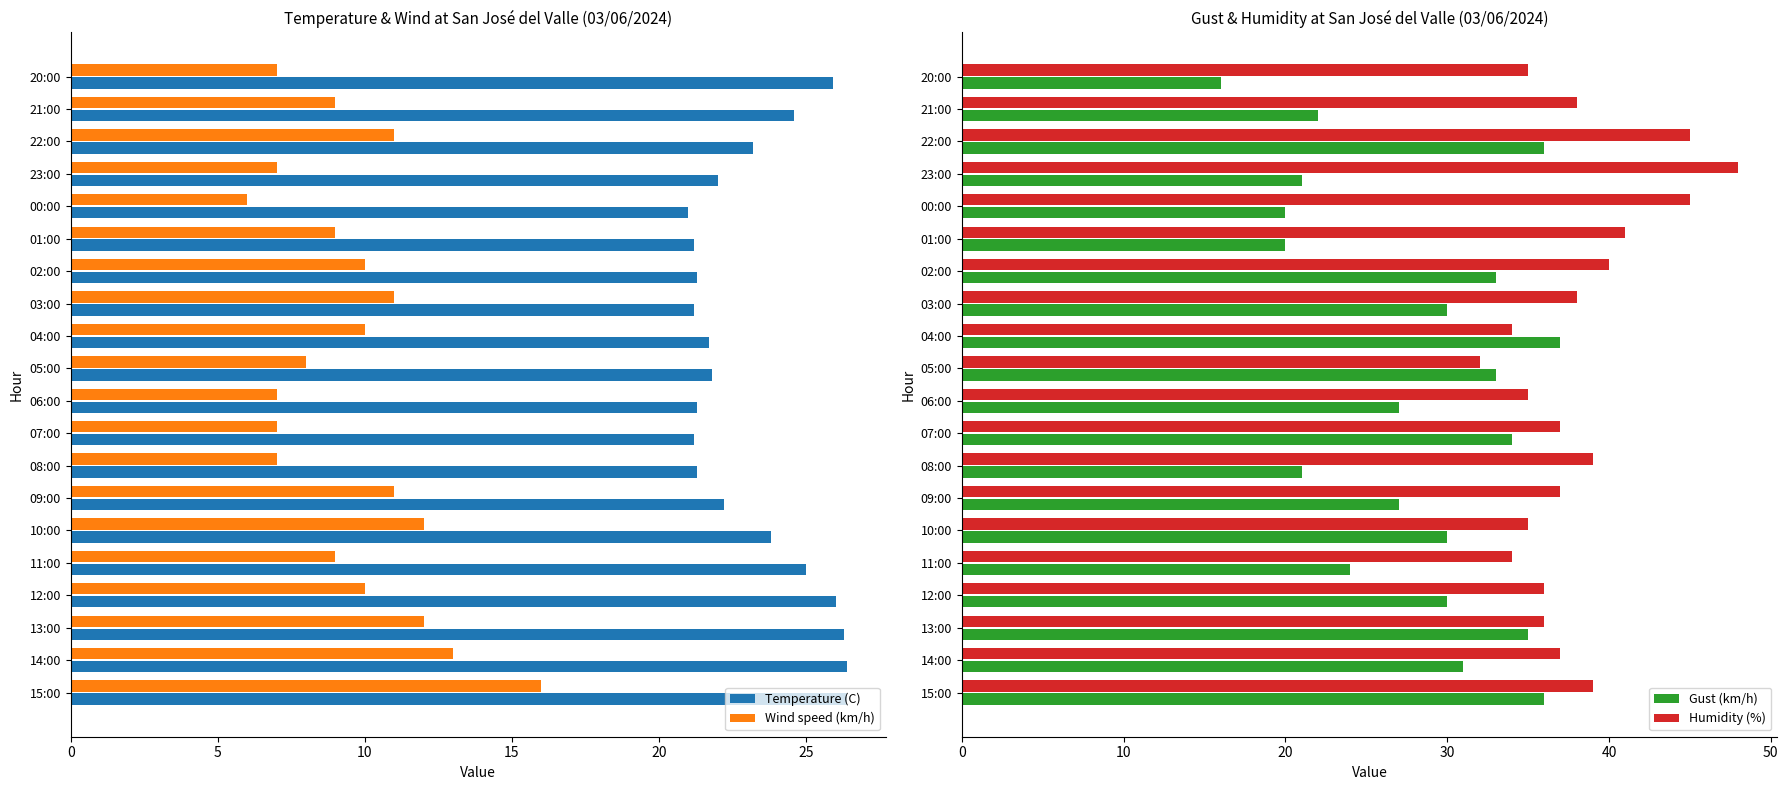

Is the value of Humidity (%) at 04:00 greater than the value of Gust (km/h) at 14:00?

Yes